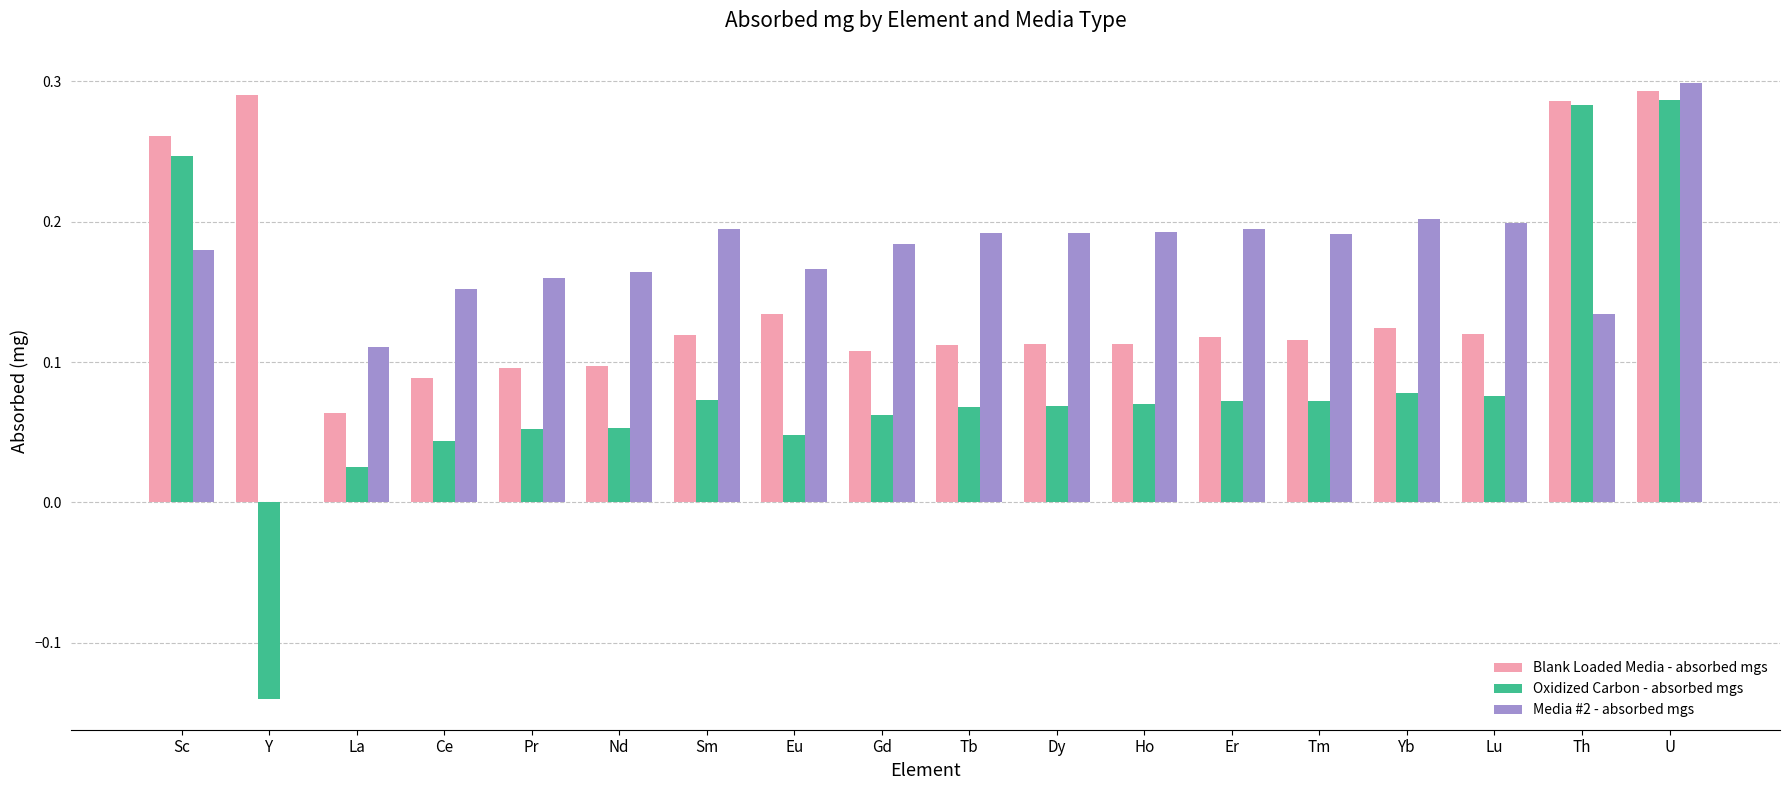

How many Blank Loaded Media - absorbed mgs values are between 0 and 1?

18